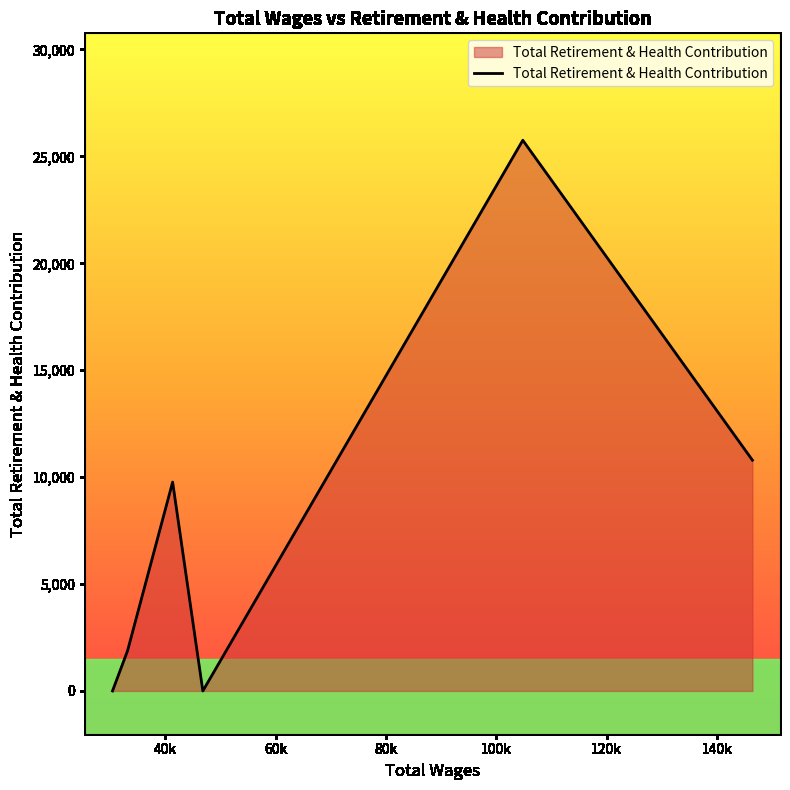

What is the difference between the maximum and minimum values?

25756